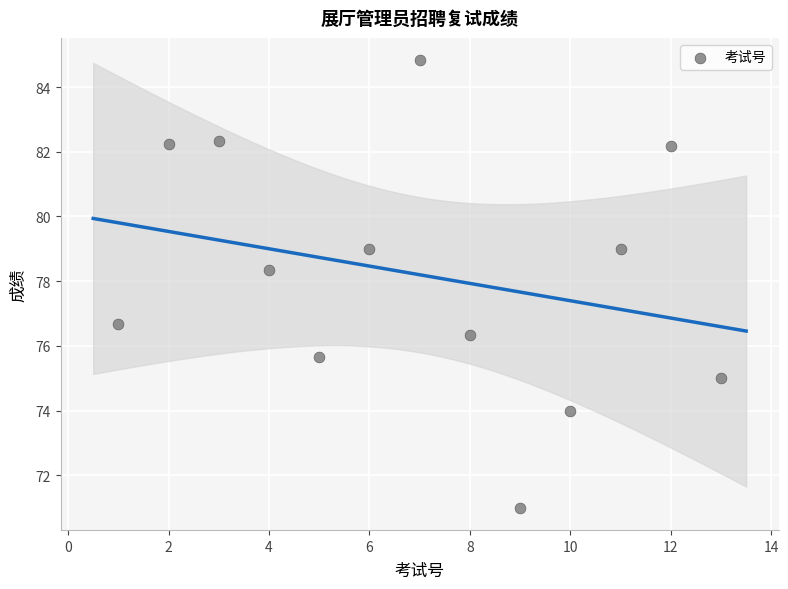

What is the range of Y values (max minus min)?

13.8